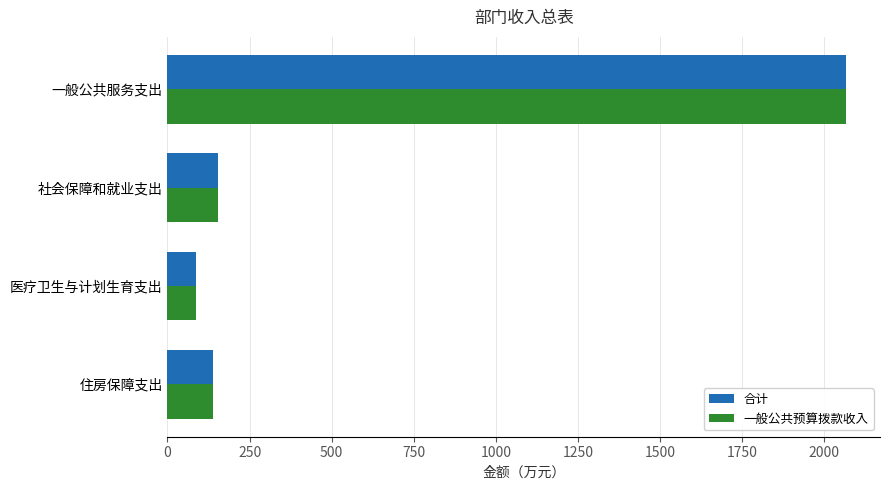

What is the sum of the 一般公共预算拨款收入 values at 医疗卫生与计划生育支出 and 社会保障和就业支出?

240.6